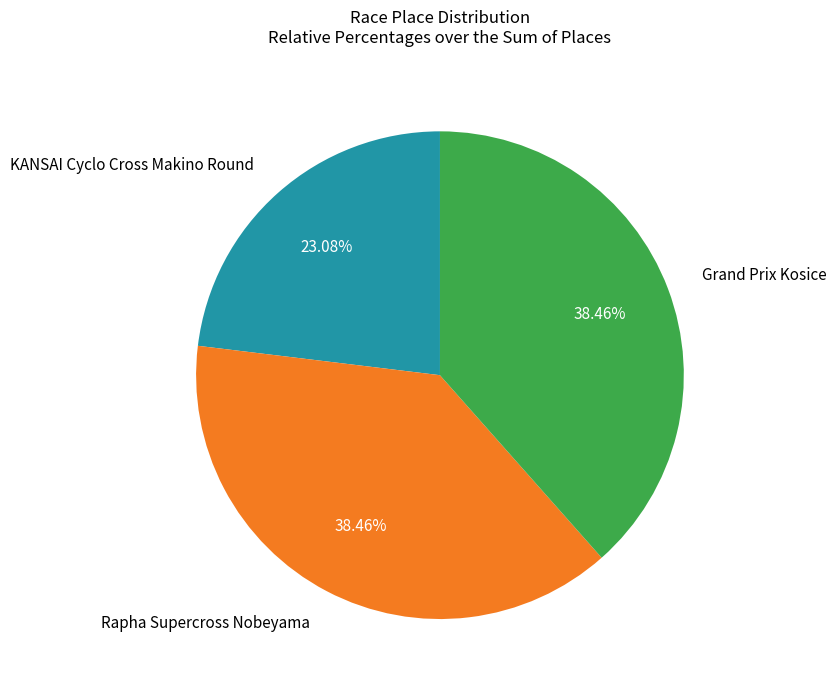

To the nearest percent, what portion does Rapha Supercross Nobeyama represent?

38%